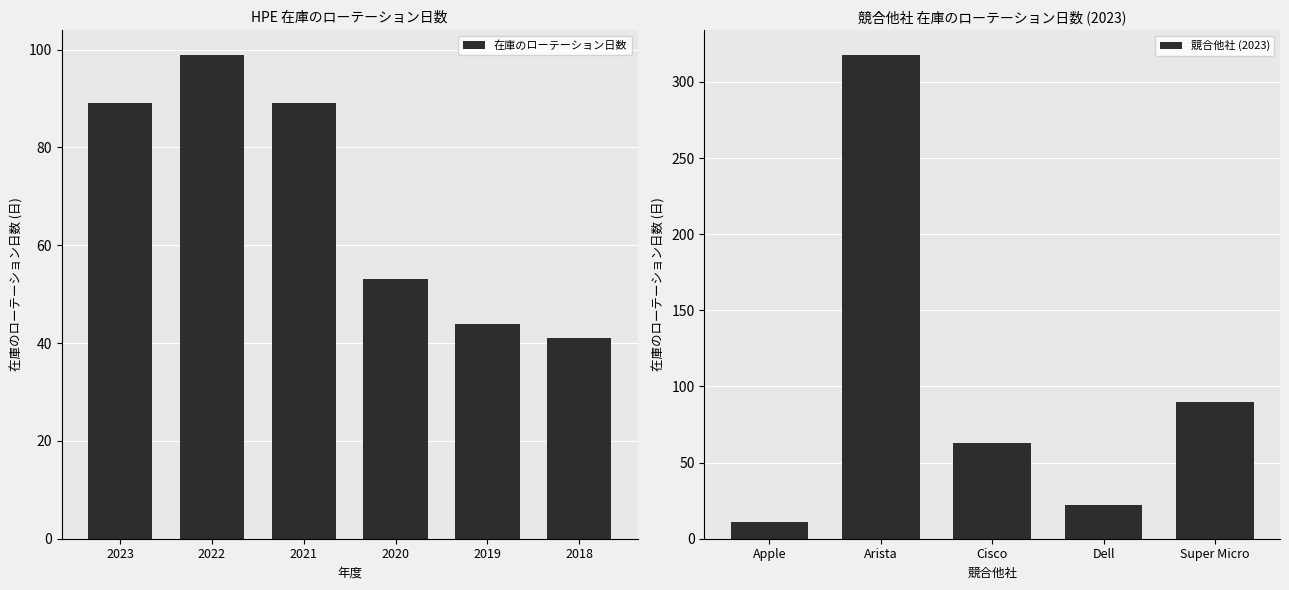

At which label does 在庫のローテーション日数 reach its minimum?

2018